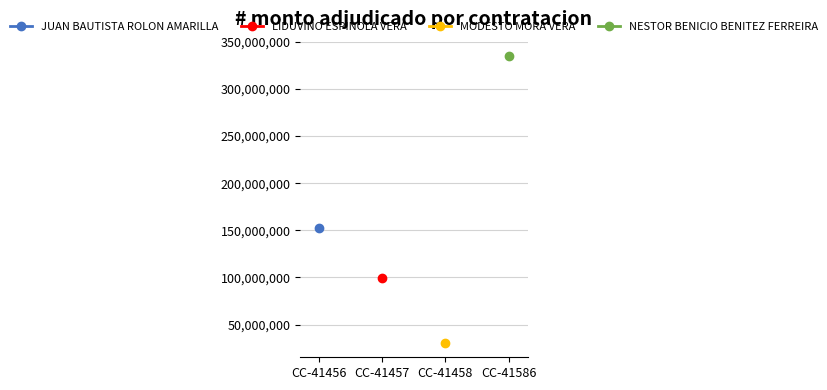

How many lines are shown in the chart?

4